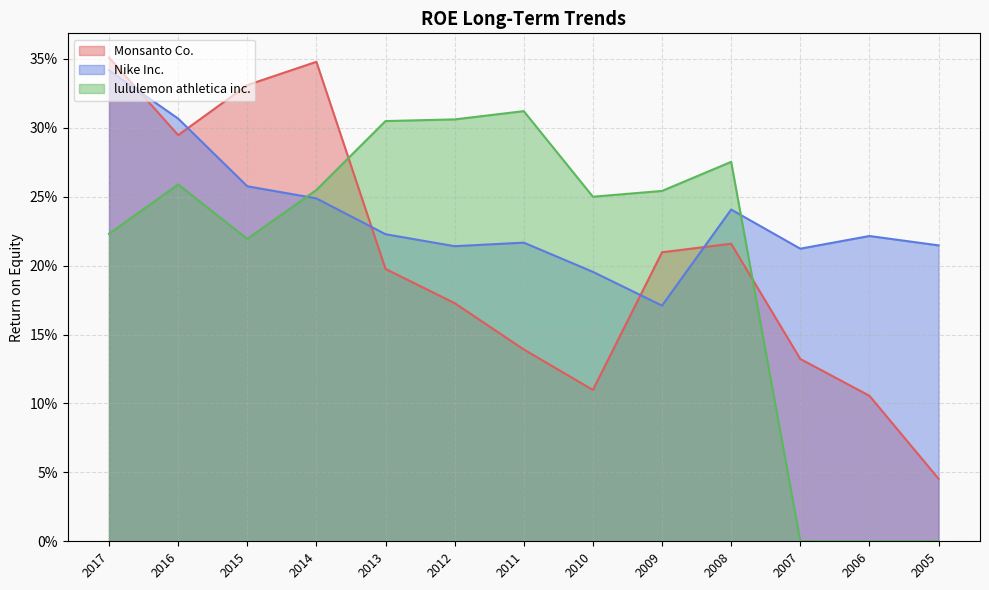

Reading right to left, list all the values displayed in this chart.

Monsanto Co.: 2005=0.0	2006=0.1	2007=0.1	2008=0.2	2009=0.2	2010=0.1	2011=0.1	2012=0.2	2013=0.2	2014=0.3	2015=0.3	2016=0.3	2017=0.4
Nike Inc.: 2005=0.2	2006=0.2	2007=0.2	2008=0.2	2009=0.2	2010=0.2	2011=0.2	2012=0.2	2013=0.2	2014=0.2	2015=0.3	2016=0.3	2017=0.3
lululemon athletica inc.: 2005=0.0	2006=0.0	2007=0.0	2008=0.3	2009=0.3	2010=0.2	2011=0.3	2012=0.3	2013=0.3	2014=0.3	2015=0.2	2016=0.3	2017=0.2